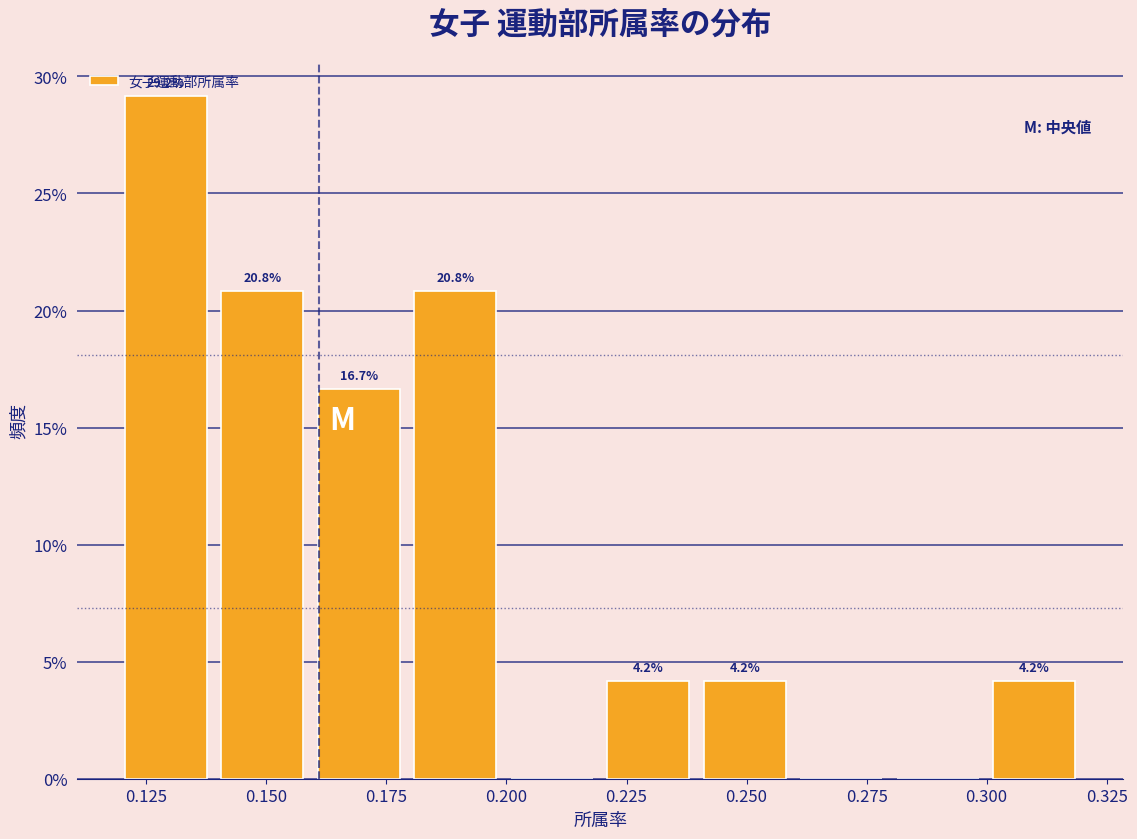

Over which range of the x-axis is the bar tallest?

0.12 to 0.14